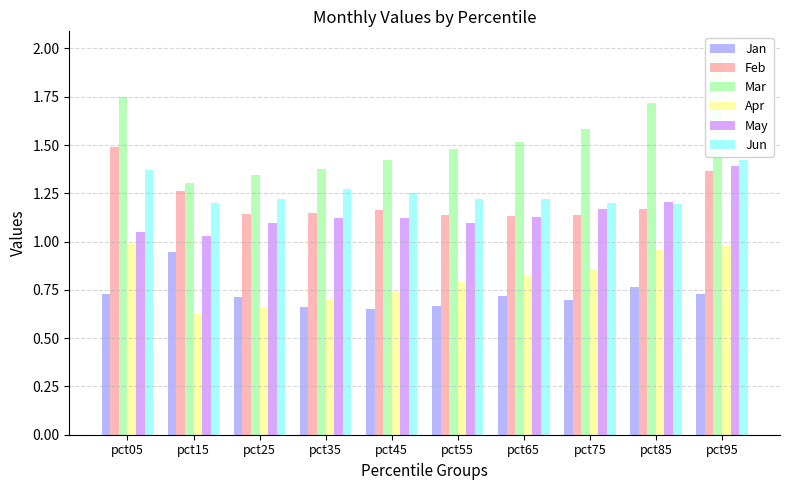

How many bars are there in total?

60